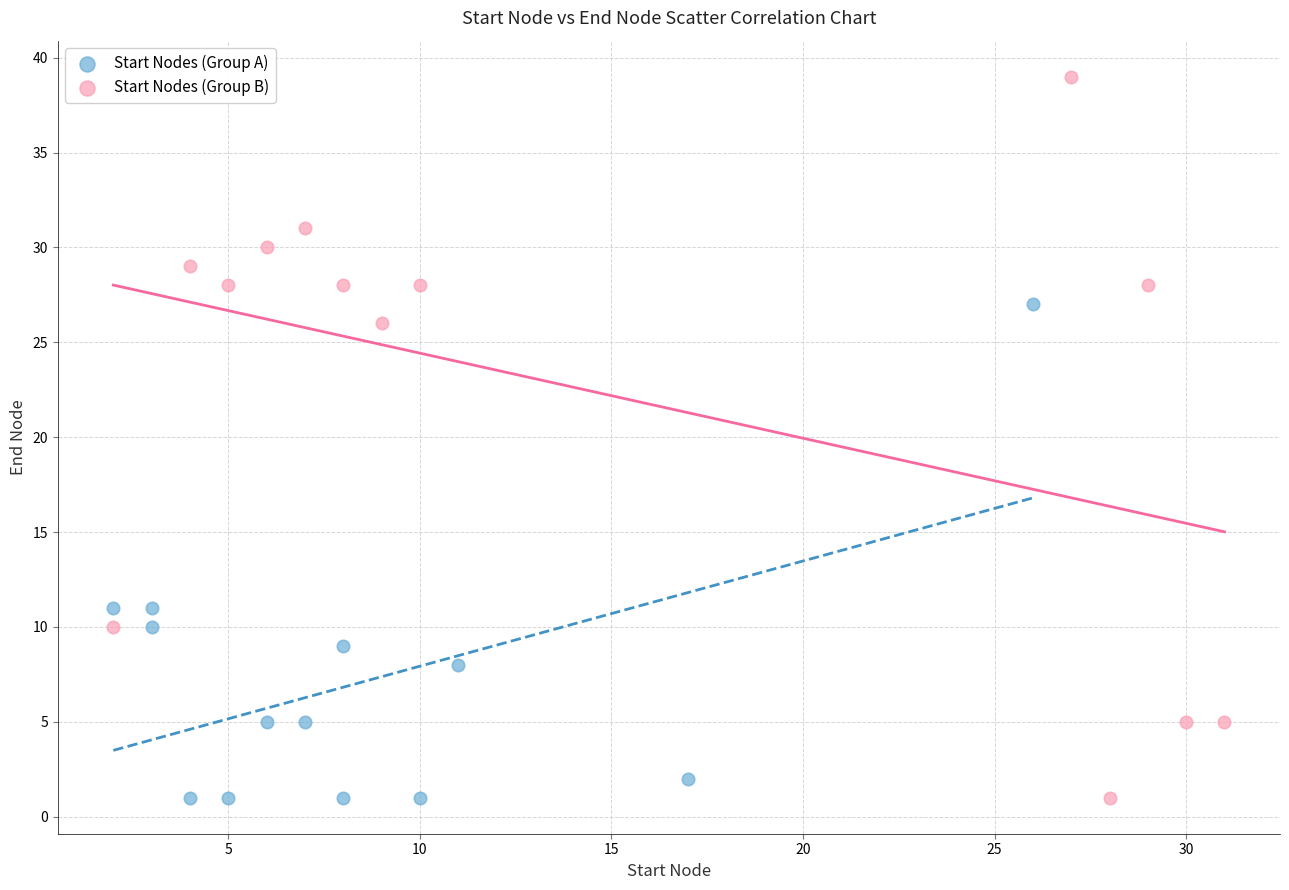

Which series has the widest spread of Y values?

Start Nodes (Group B)